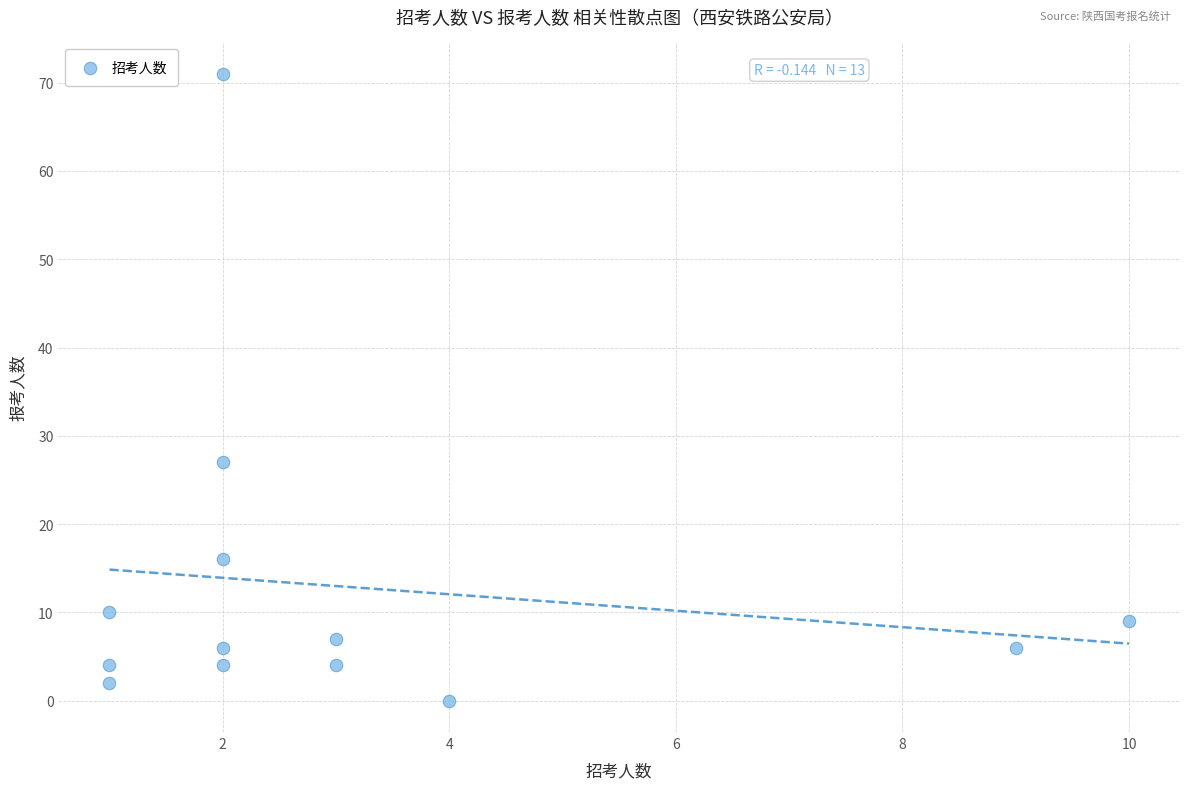

What is the range of X values (max minus min)?

9